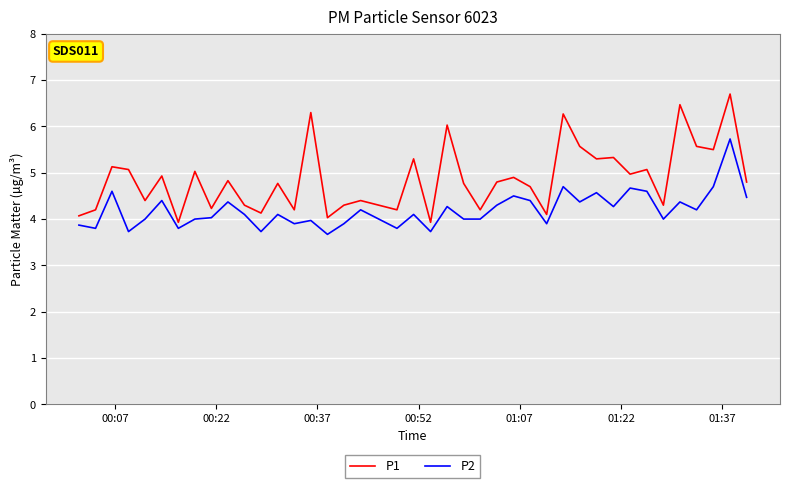

Which series has the largest total across all categories?

P1